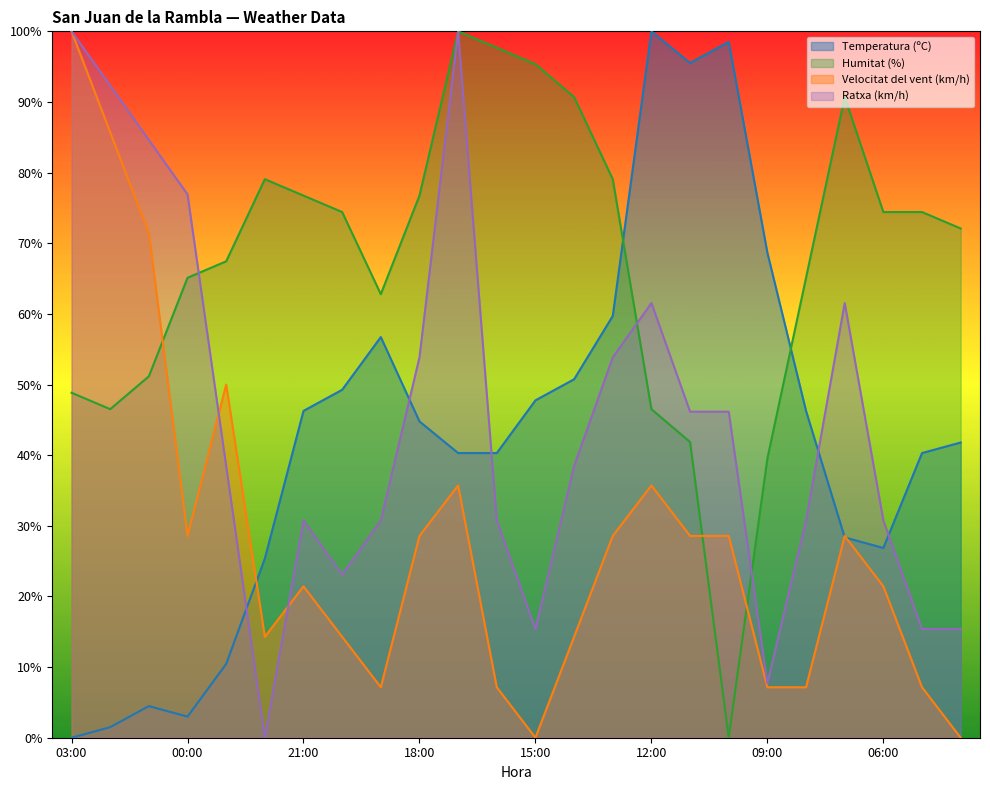

How many data points does each series have?

24